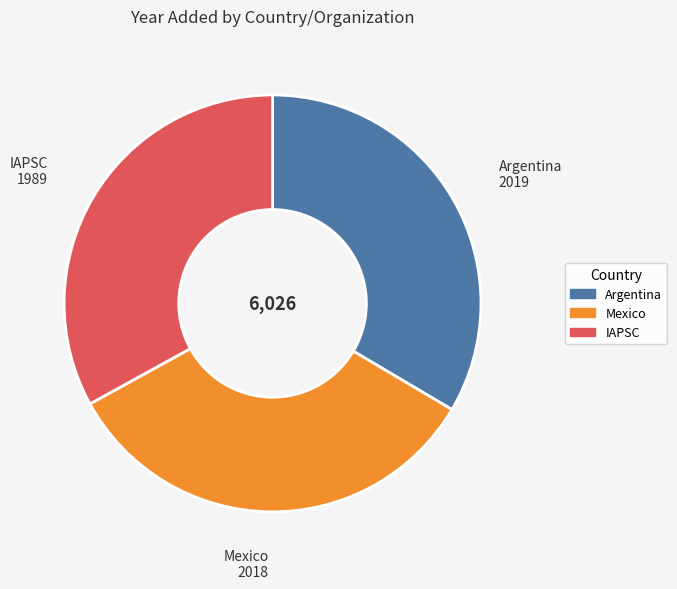

How many slices are in this pie chart?

3